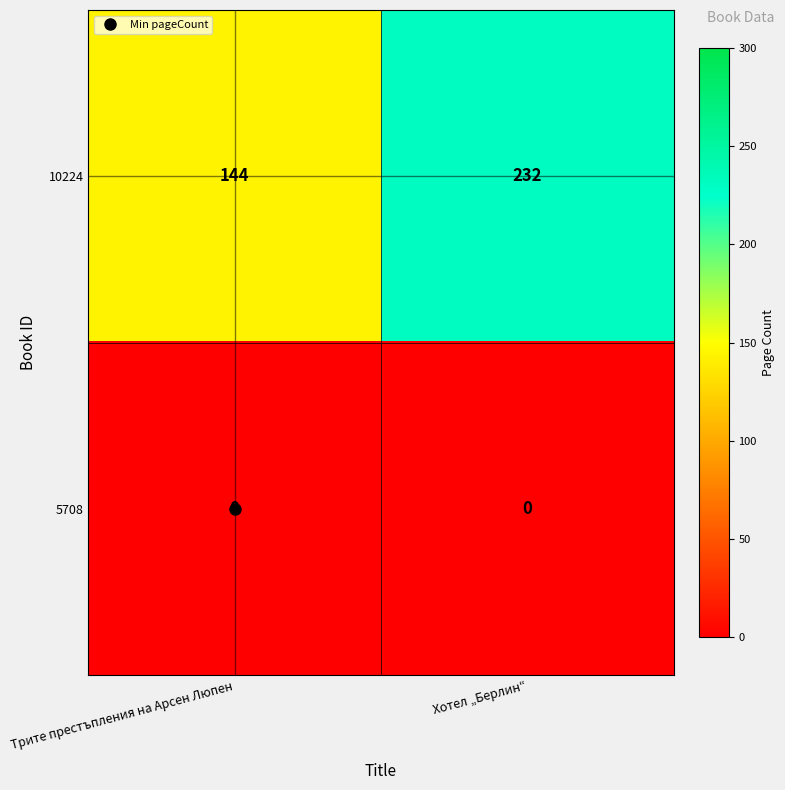

Rank the series by their maximum value, from lowest to highest.

5708, 10224